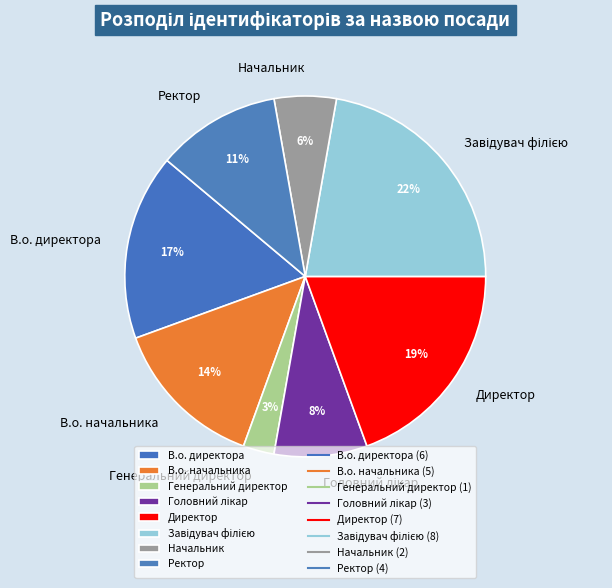

Is there a majority slice in this chart?

No